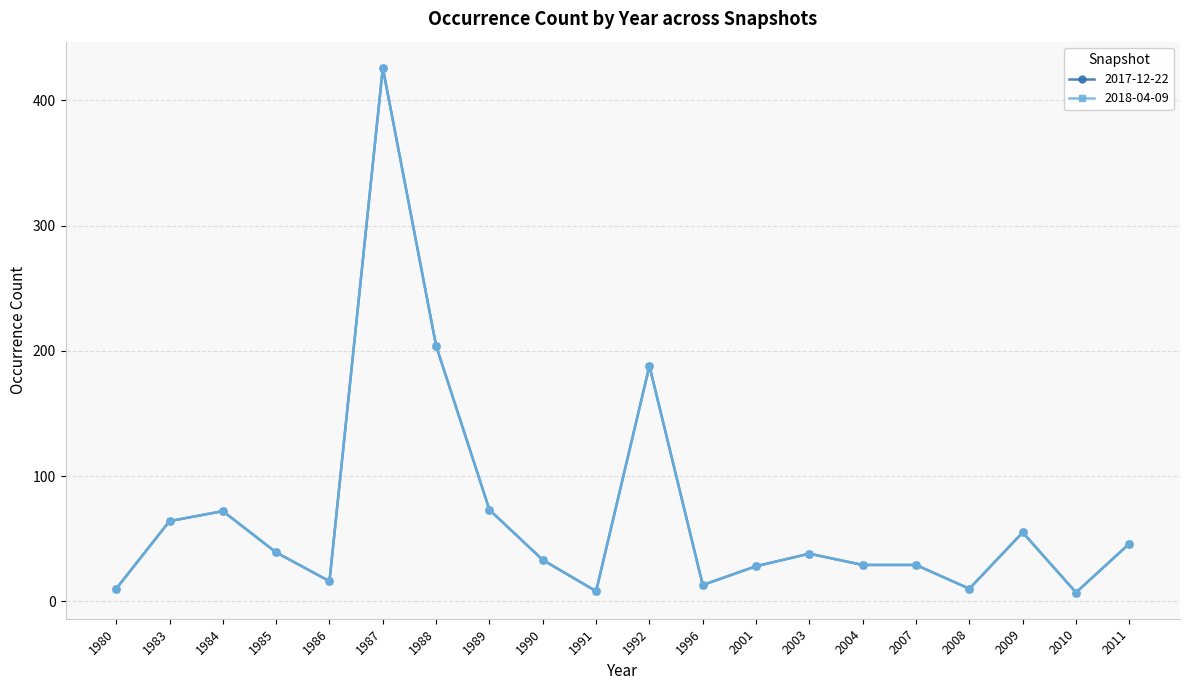

What is the difference between the maximum and second lowest values in the 2017-12-22 series?

418